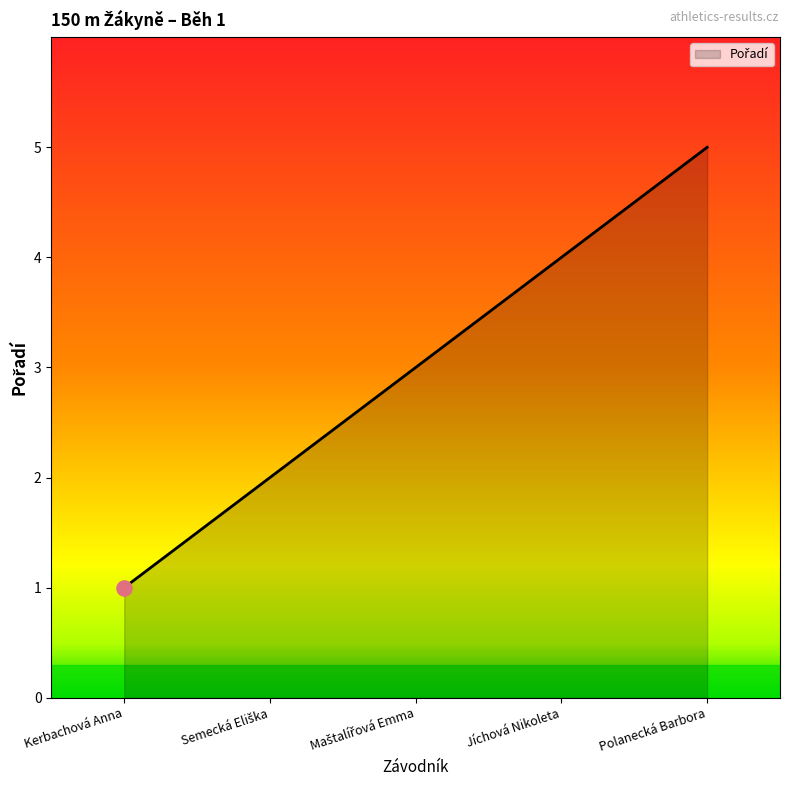

True or false: the data has more than 2 interior local peaks.

False